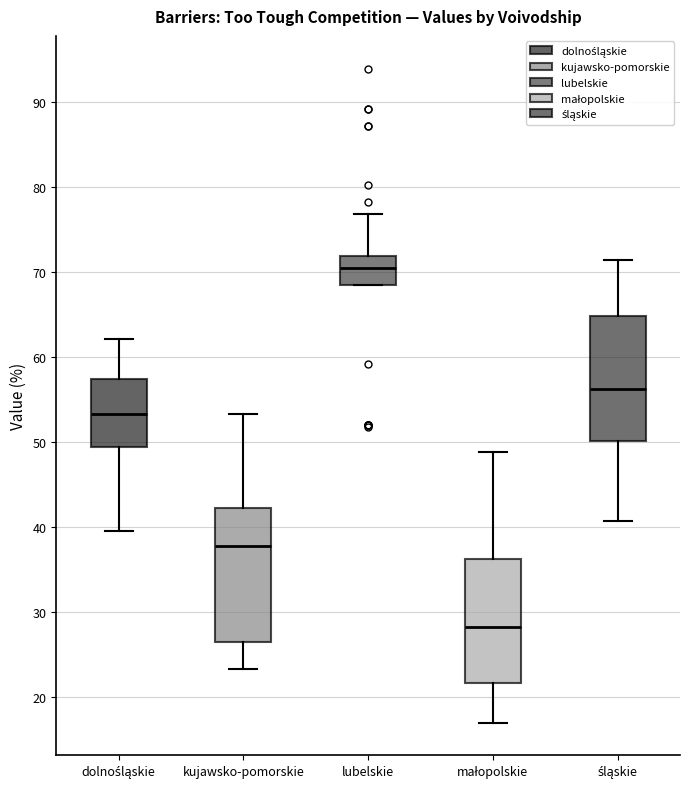

Which box's median line is the highest?

lubelskie